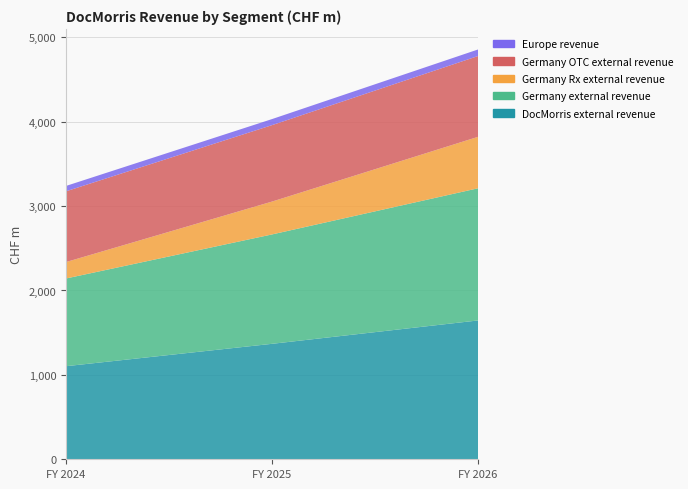

Reading left to right, list all the values displayed in this chart.

DocMorris external revenue: FY 2024=1102.9	FY 2025=1368.2	FY 2026=1645.1
Germany external revenue: FY 2024=1039.3	FY 2025=1296.2	FY 2026=1566.2
Germany Rx external revenue: FY 2024=194.8	FY 2025=389.3	FY 2026=609.7
Germany OTC external revenue: FY 2024=838.3	FY 2025=905.9	FY 2026=957.6
Europe revenue: FY 2024=63.6	FY 2025=71.7	FY 2026=77.5